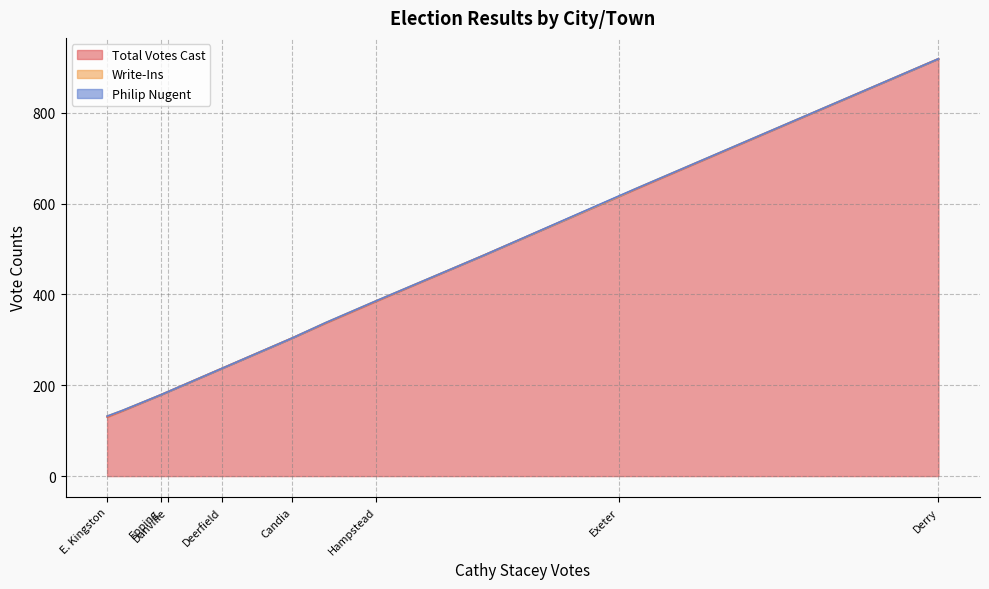

At which label does Total Votes Cast reach its peak?

Derry